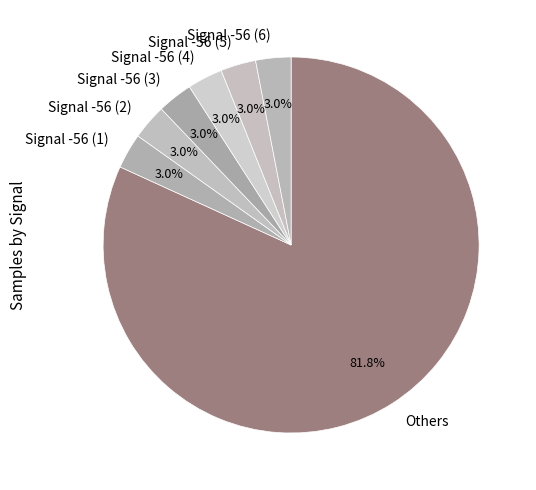

How many slices are in this pie chart?

7